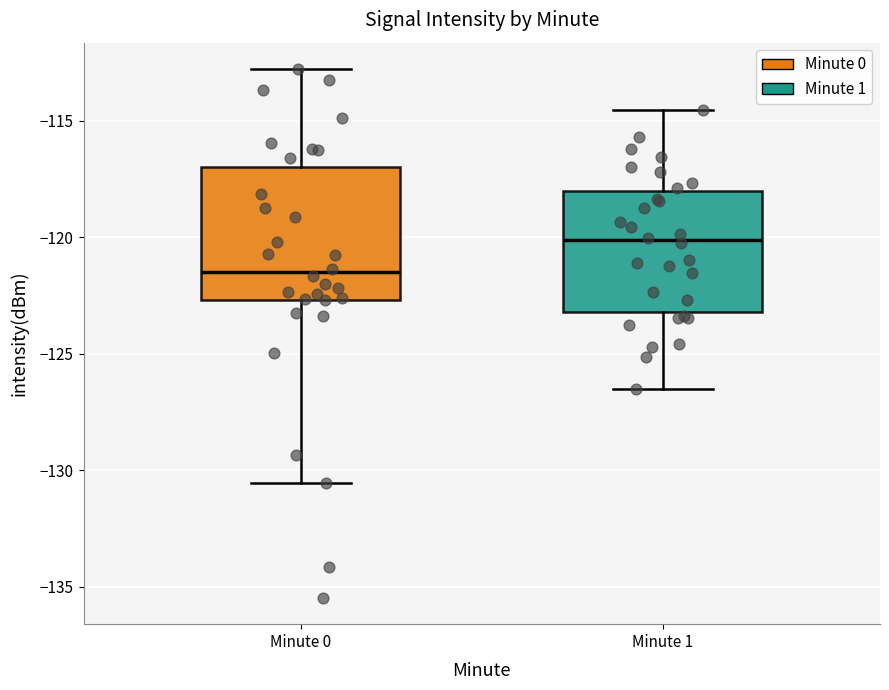

Which box has the lowest median line?

Minute 0